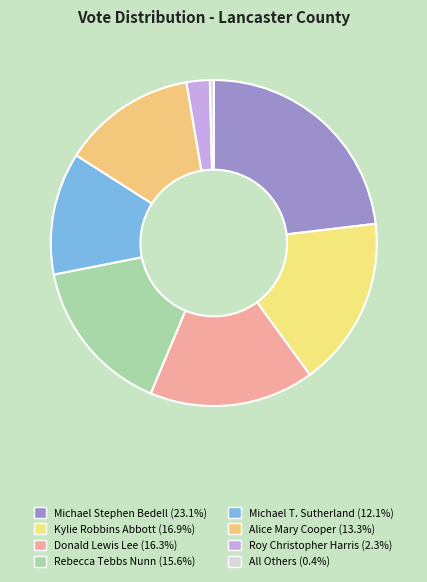

Is Kylie Robbins Abbott the majority of the pie?

No